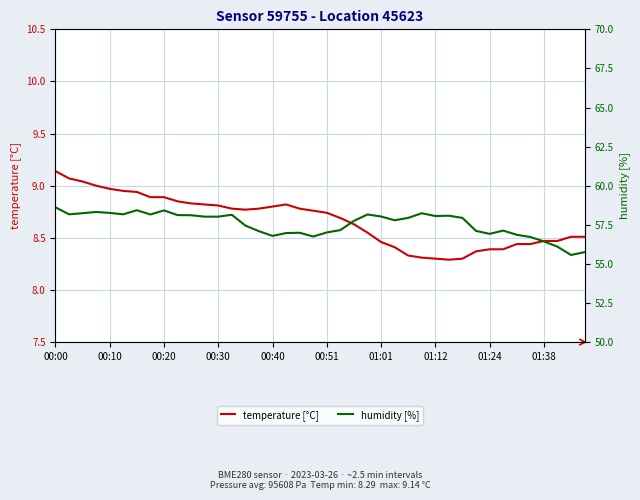

Is it true that temperature [°C] equals 15.3 at 00:40?

False